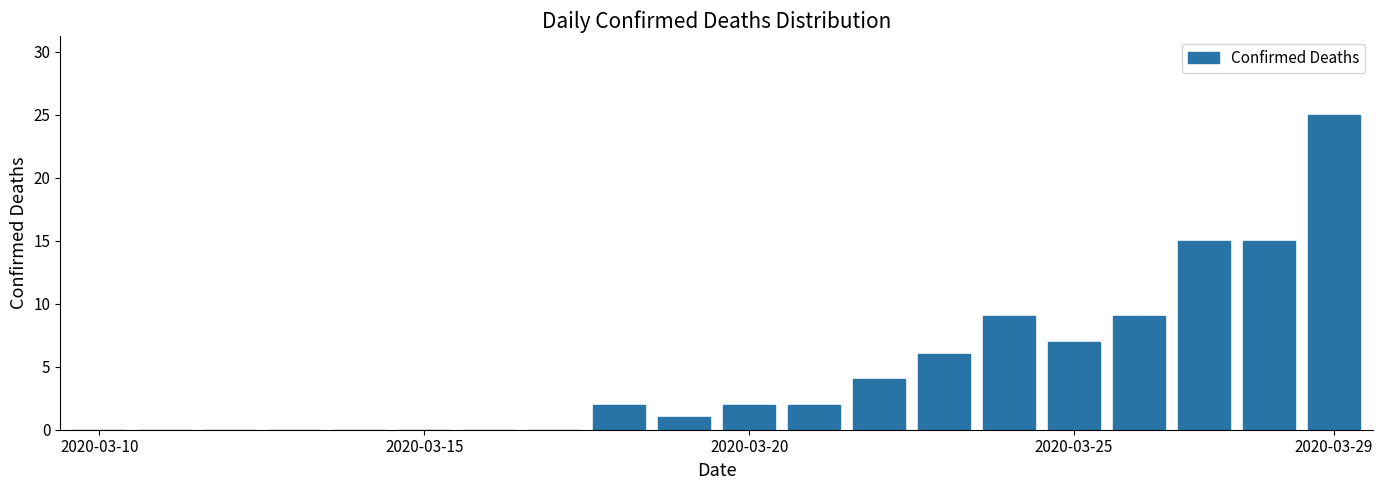

What is the greatest value displayed?

25